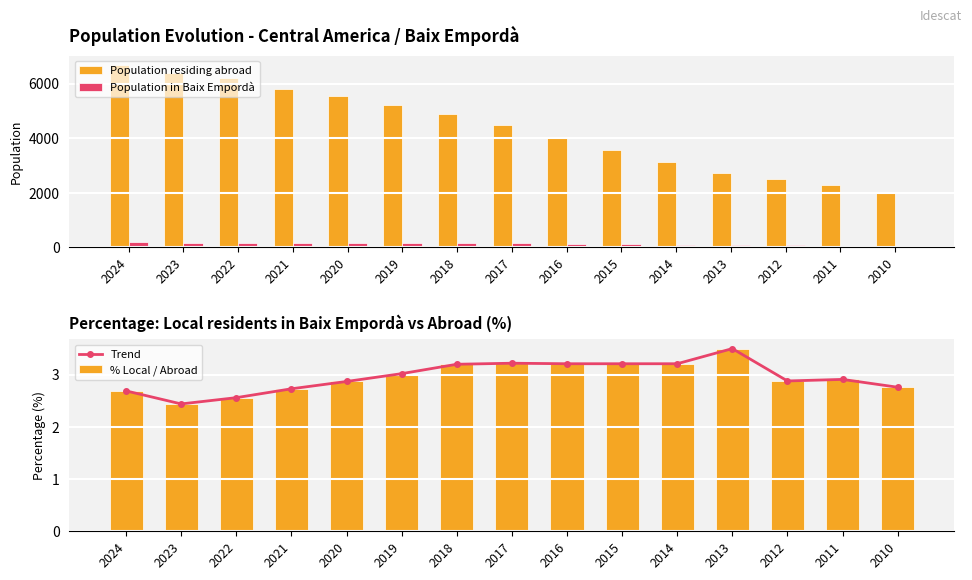

List the labels in order of Trend value, smallest first.

2023, 2022, 2024, 2021, 2010, 2020, 2012, 2011, 2019, 2018, 2016, 2015, 2014, 2017, 2013